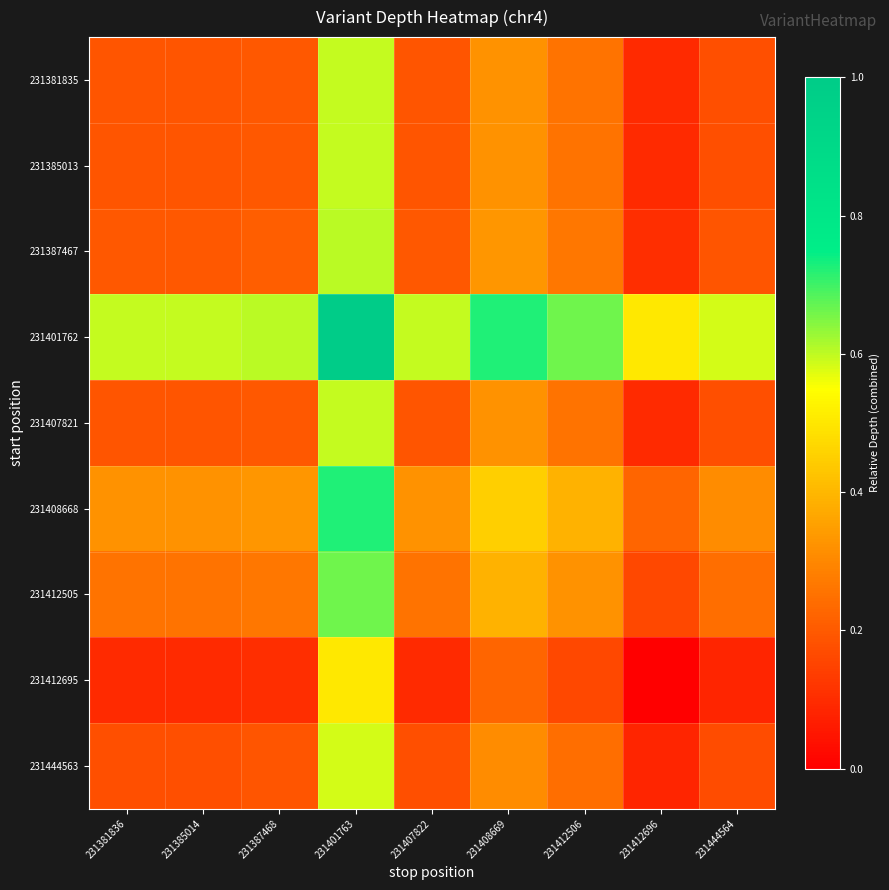

Reading left to right, extract all data points from this chart.

231381835: 231381836=0.2	231385014=0.2	231387468=0.2	231401763=0.6	231407822=0.2	231408669=0.3	231412506=0.3	231412696=0.1	231444564=0.2
231385013: 231381836=0.2	231385014=0.2	231387468=0.2	231401763=0.6	231407822=0.2	231408669=0.3	231412506=0.3	231412696=0.1	231444564=0.2
231387467: 231381836=0.2	231385014=0.2	231387468=0.2	231401763=0.6	231407822=0.2	231408669=0.3	231412506=0.3	231412696=0.1	231444564=0.2
231401762: 231381836=0.6	231385014=0.6	231387468=0.6	231401763=1.0	231407822=0.6	231408669=0.7	231412506=0.7	231412696=0.5	231444564=0.6
231407821: 231381836=0.2	231385014=0.2	231387468=0.2	231401763=0.6	231407822=0.2	231408669=0.3	231412506=0.3	231412696=0.1	231444564=0.2
231408668: 231381836=0.3	231385014=0.3	231387468=0.3	231401763=0.7	231407822=0.3	231408669=0.5	231412506=0.4	231412696=0.2	231444564=0.3
231412505: 231381836=0.3	231385014=0.3	231387468=0.3	231401763=0.7	231407822=0.3	231408669=0.4	231412506=0.3	231412696=0.2	231444564=0.2
231412695: 231381836=0.1	231385014=0.1	231387468=0.1	231401763=0.5	231407822=0.1	231408669=0.2	231412506=0.2	231412696=0.0	231444564=0.1
231444563: 231381836=0.2	231385014=0.2	231387468=0.2	231401763=0.6	231407822=0.2	231408669=0.3	231412506=0.2	231412696=0.1	231444564=0.2